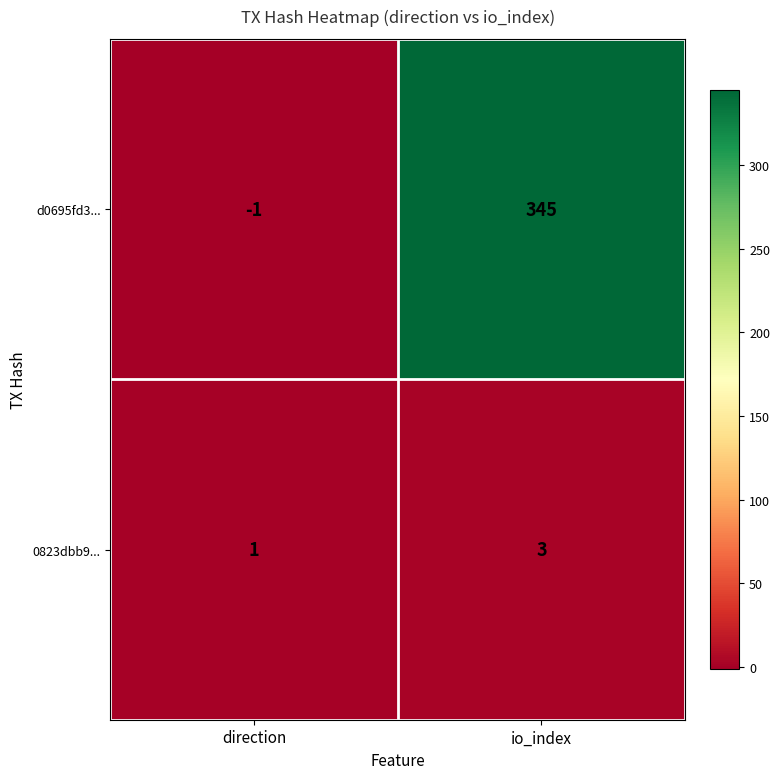

What is the average value of the d0695fd3... series?

172